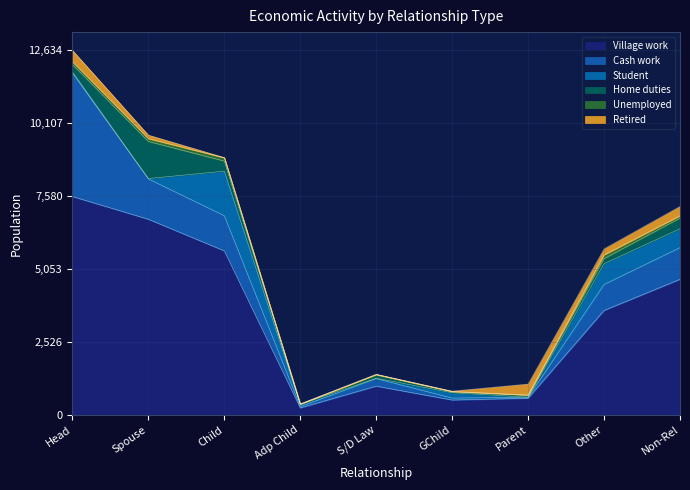

Reading left to right, transcribe all the data shown in this chart.

Village work: 7568	6780	5684	243	997	516	579	3620	4699
Cash work: 4280	1398	1219	48	261	68	29	900	1097
Student: 42	15	1544	75	13	186	8	722	657
Home duties: 255	1283	349	9	113	32	60	173	366
Unemployed: 95	98	116	6	23	13	16	130	83
Retired: 394	123	8	0	1	10	378	209	323